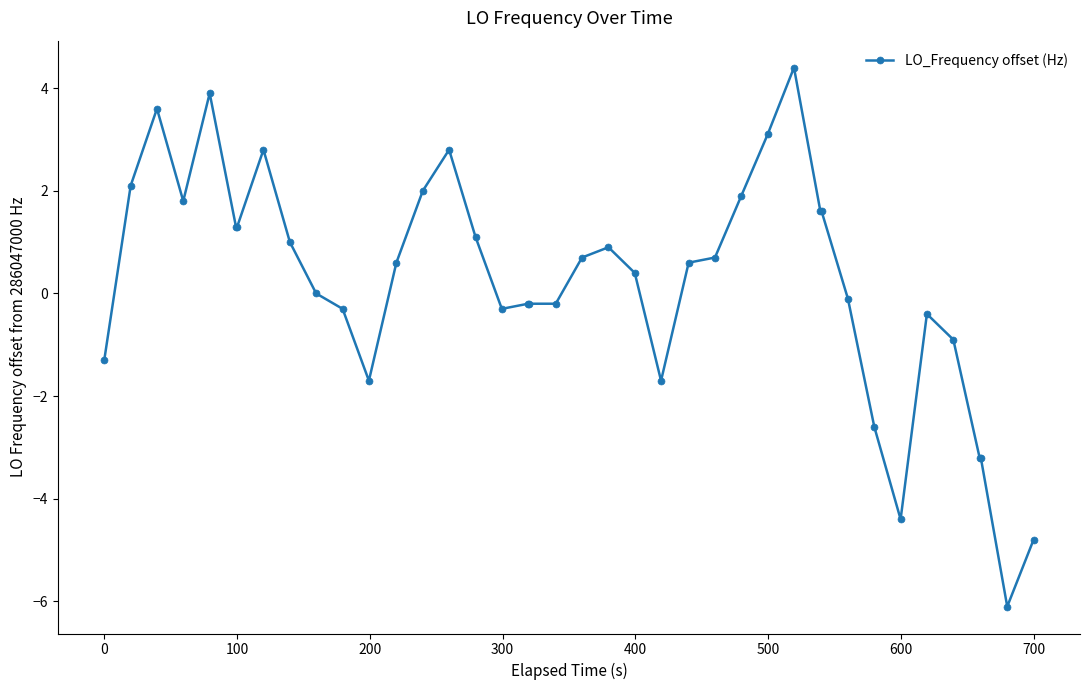

What is the value of the 33rd point from the left?

-2.6